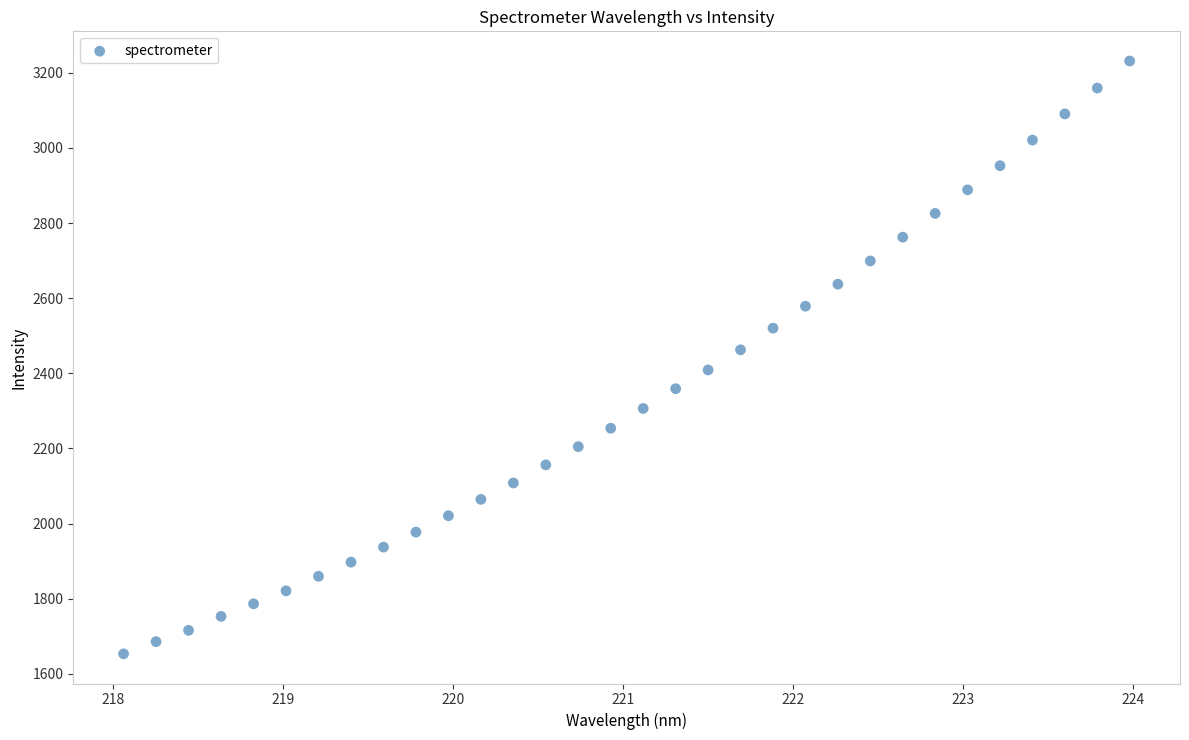

What is the range of Y values (max minus min)?

1578.6